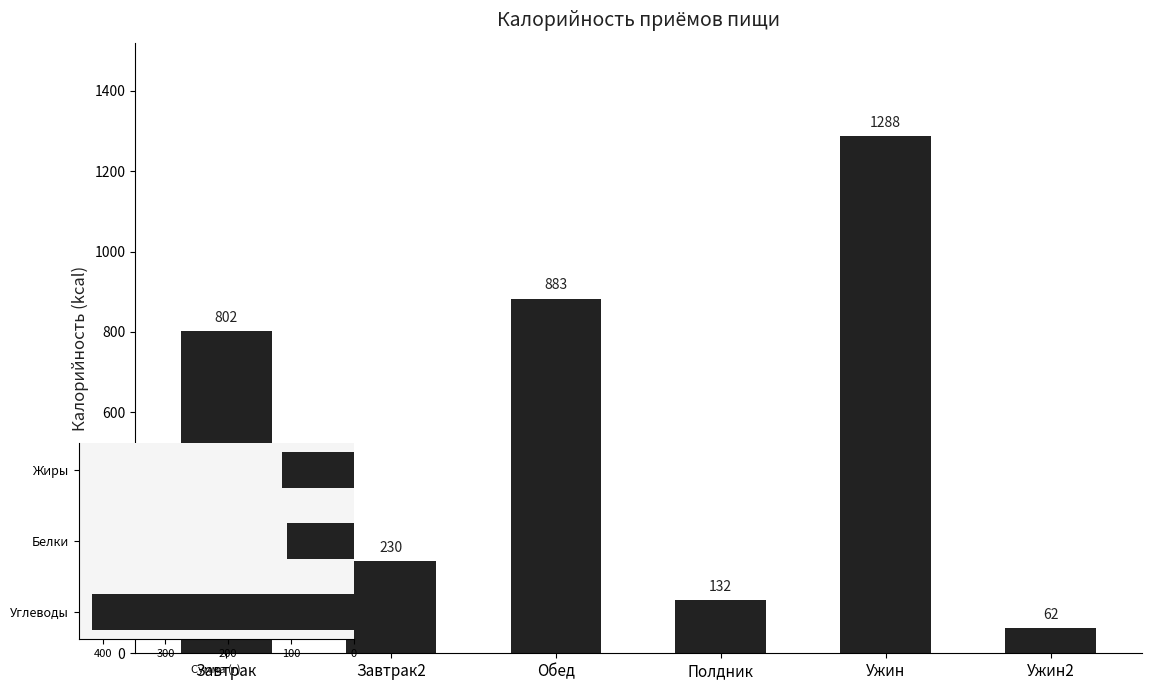

What is the difference between the maximum and minimum values in the Жиры series?

44.1